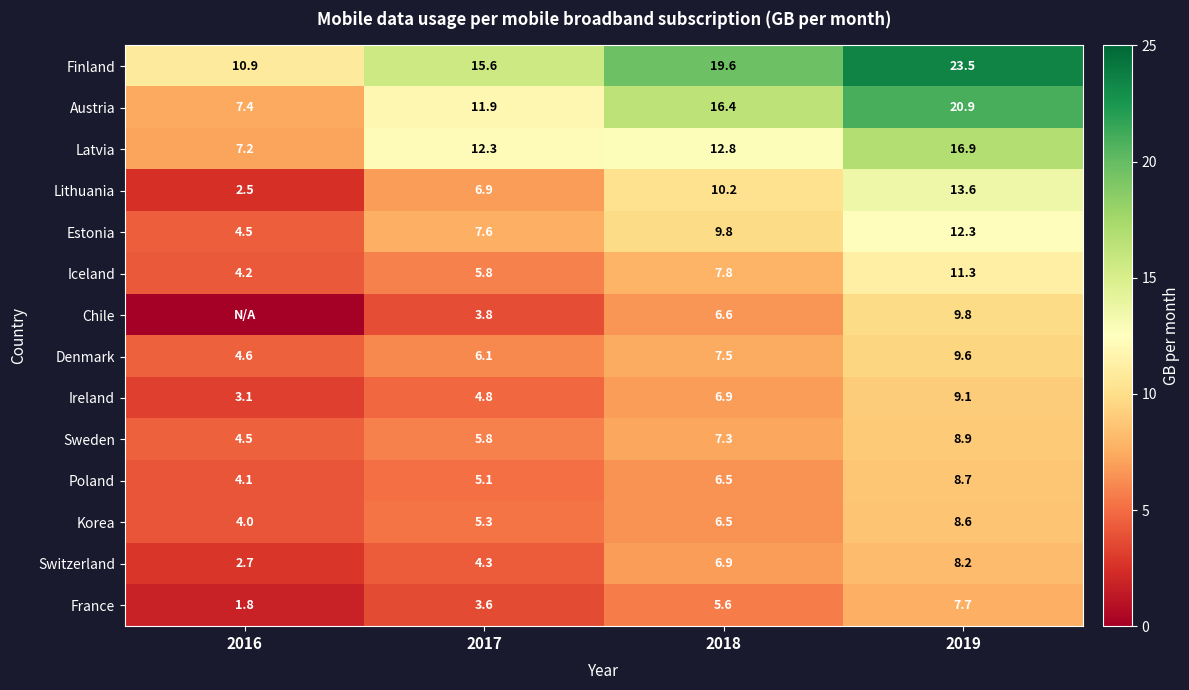

At which label does Denmark reach its peak?

2019